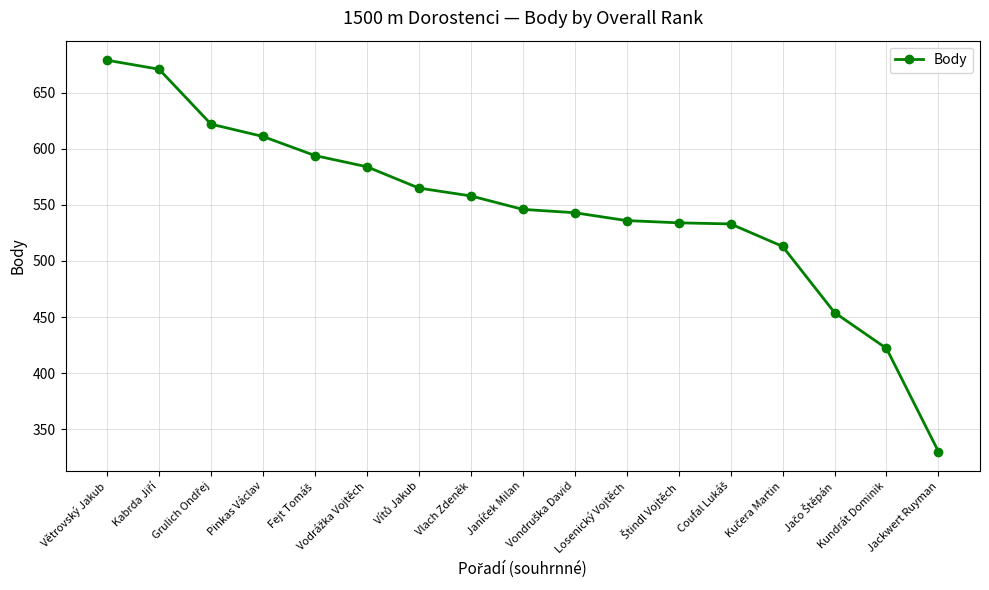

Which label corresponds to the smallest value in the chart?

Jackwert Ruyman